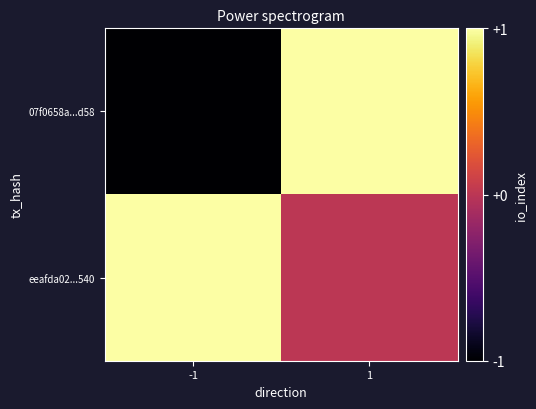

Reading right to left, extract all data points from this chart.

07f0658a...d58: 1=1	-1=-1
eeafda02...540: 1=0	-1=1